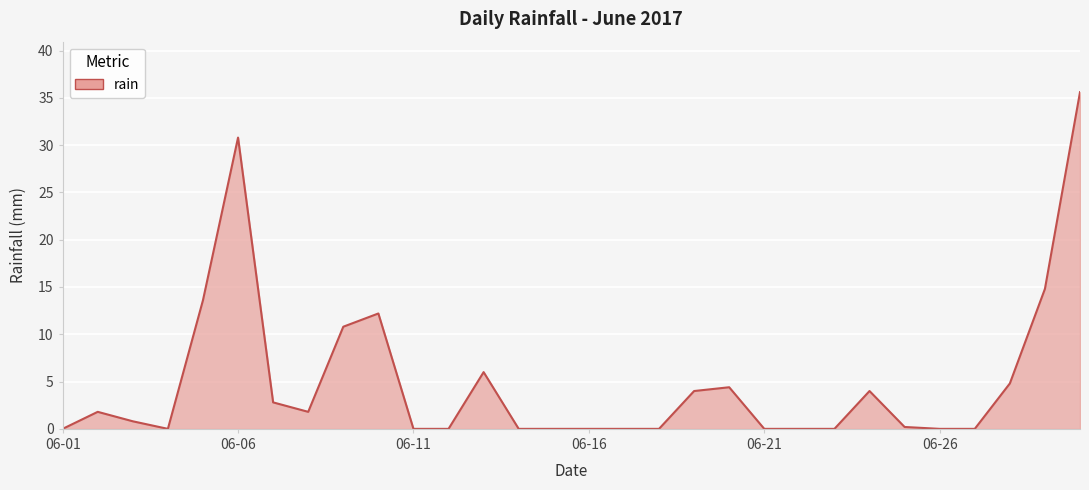

What is the maximum value shown in the chart?

35.6